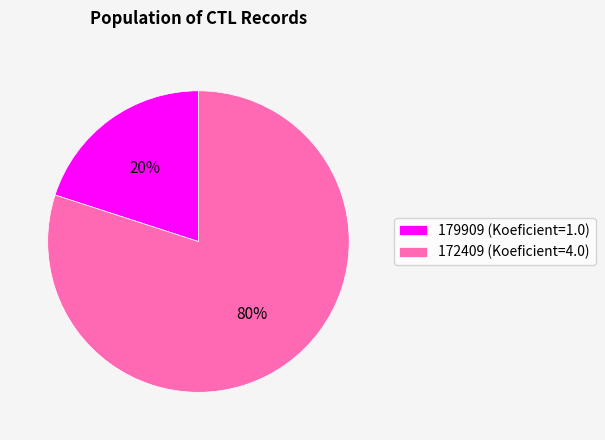

How many segments does this pie chart have?

2